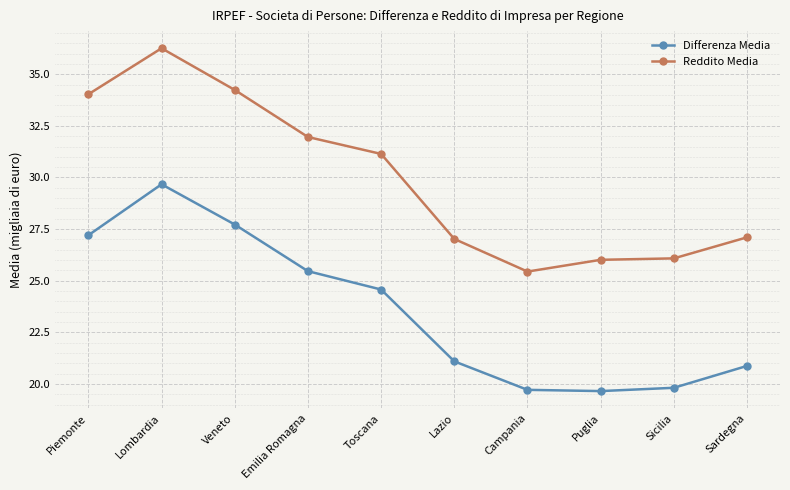

What is the spread (max minus min) of values at Sardegna?

6.2